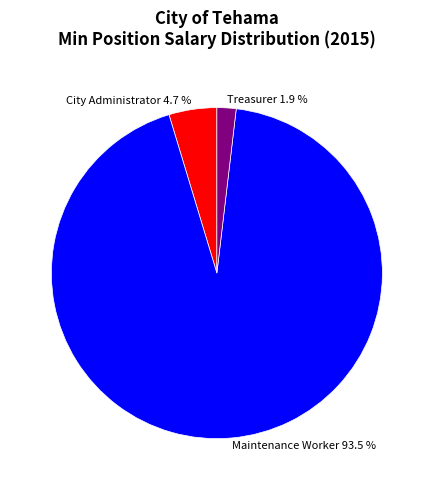

Rank the categories by value from lowest to highest.

Treasurer, City Administrator, Maintenance Worker